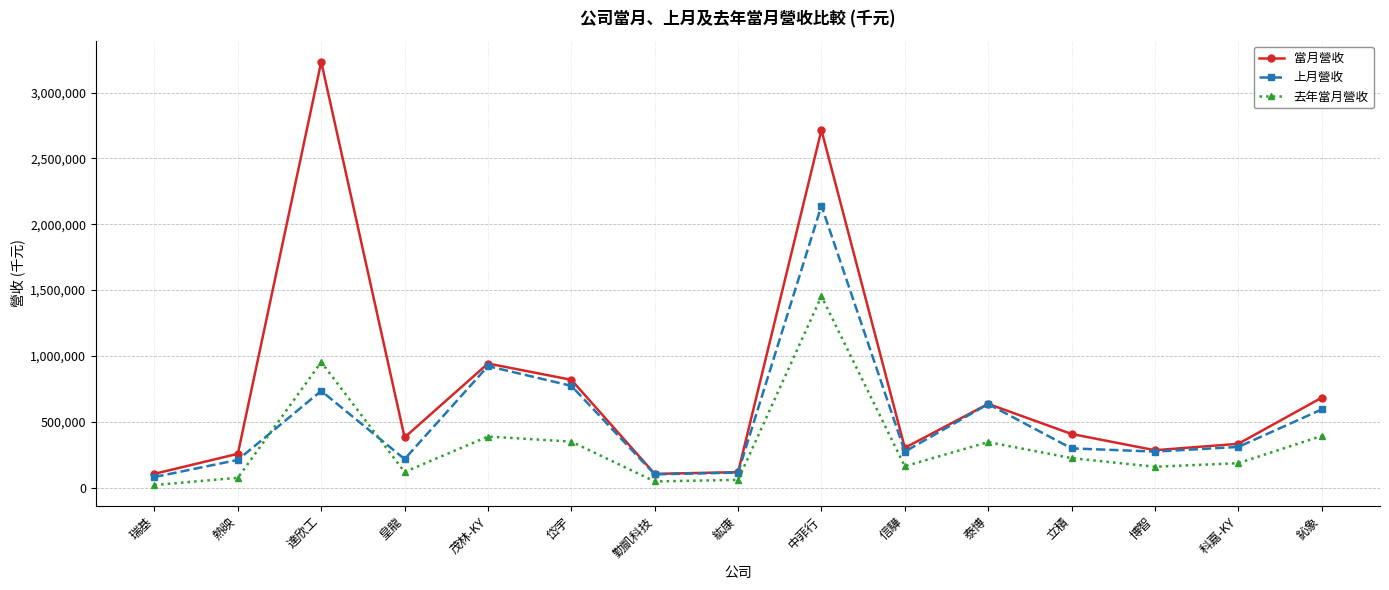

List the series in order of their overall mean, lowest first.

去年當月營收, 上月營收, 當月營收